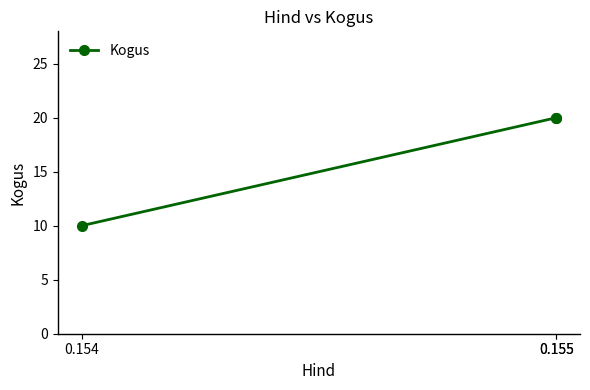

Is this an area chart (filled region under the line)?

No